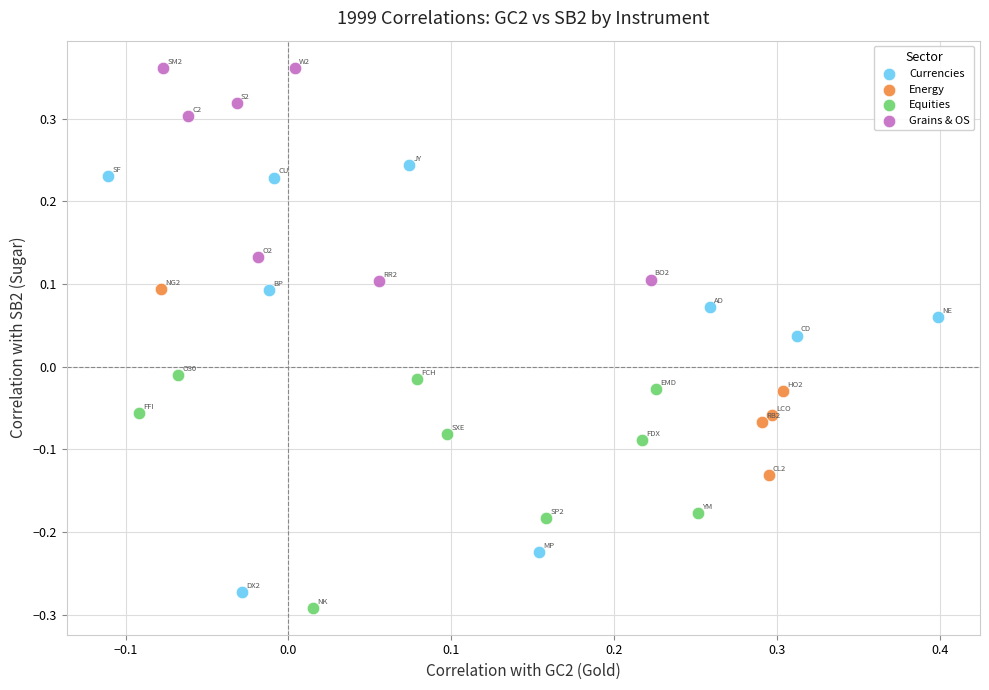

Which series has the largest Y range (max minus min)?

Currencies